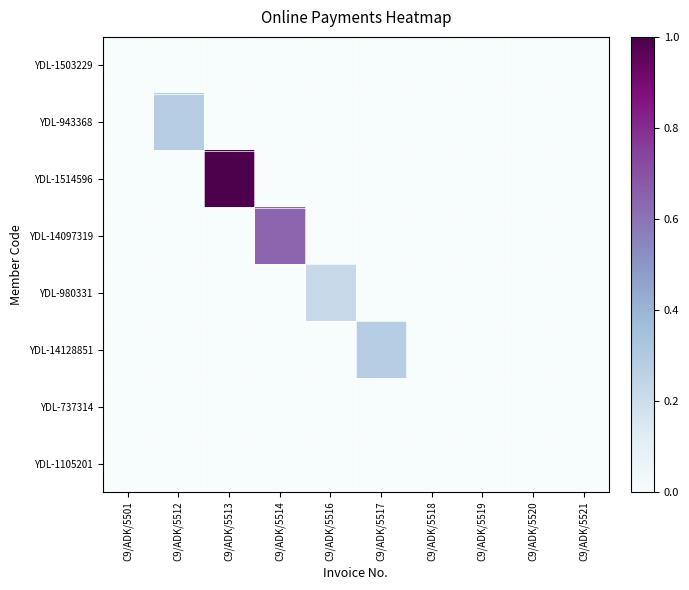

At how many categories does at least one series exceed 0?

5